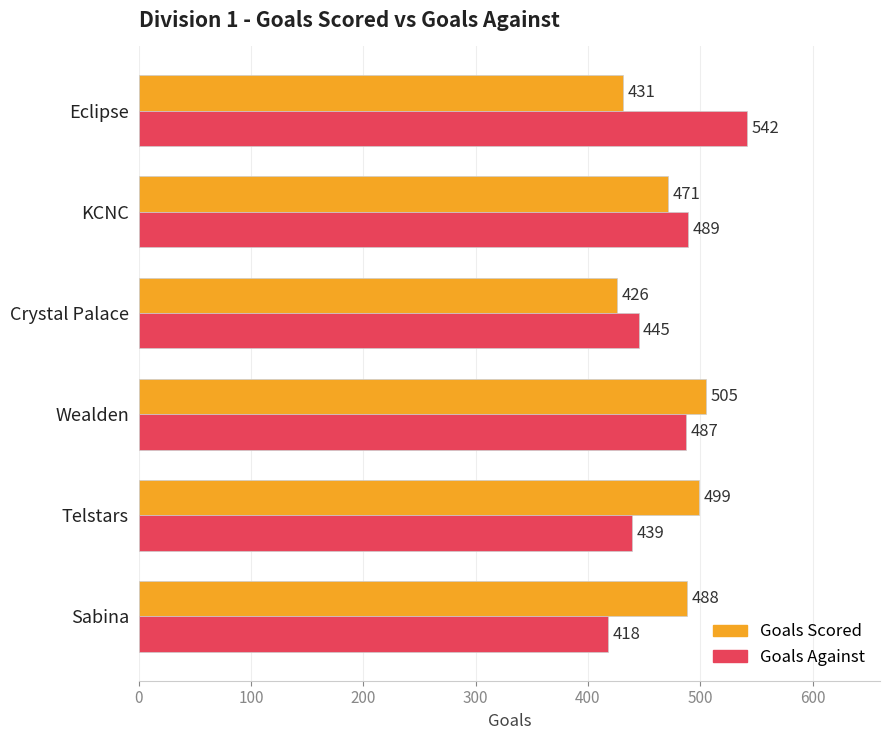

What is the minimum value shown in the chart?

418